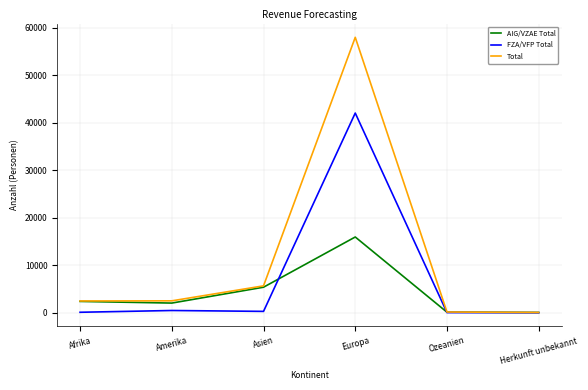

Rank the series by their average value, from highest to lowest.

Total, FZA/VFP Total, AIG/VZAE Total